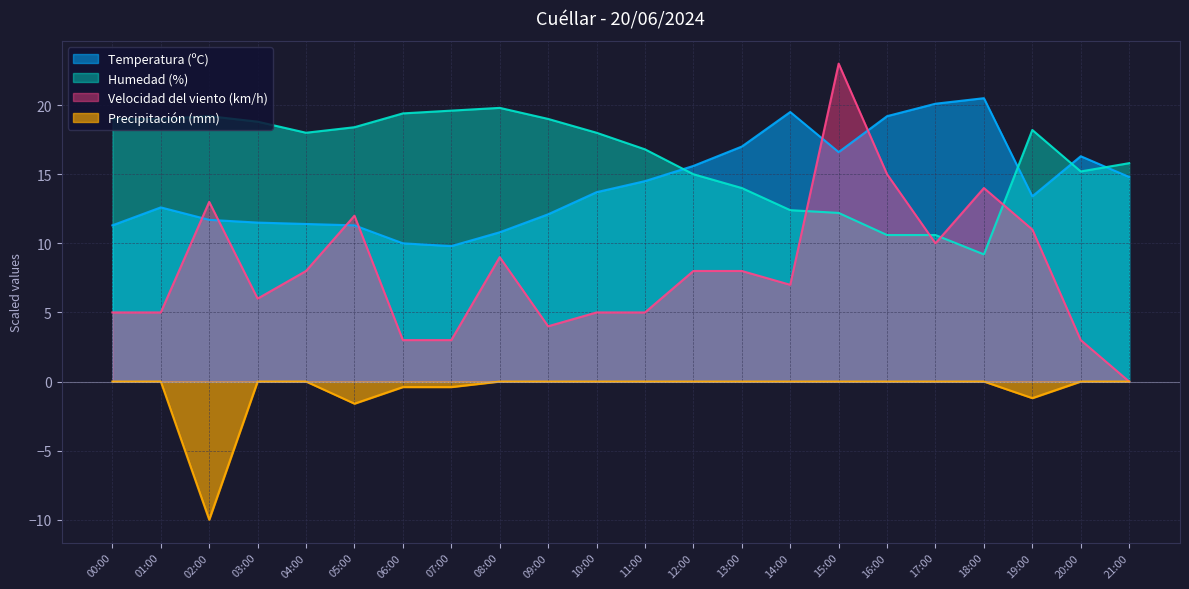

At which category does the chart reach its minimum across all series?

02:00